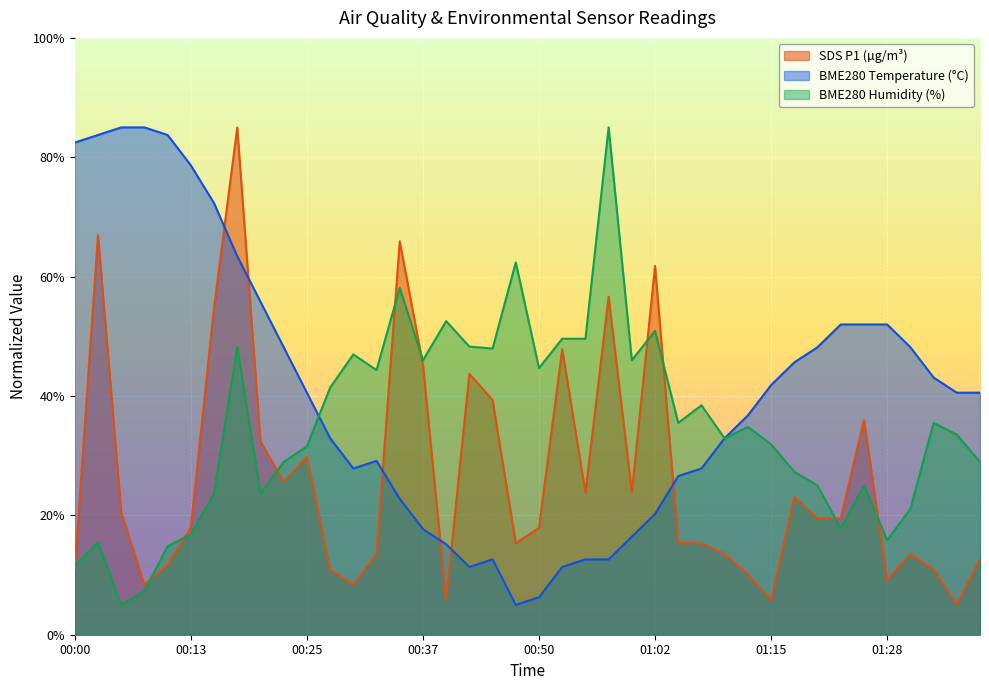

How many intersections are there between SDS_P1 and BME280_humidity?

10